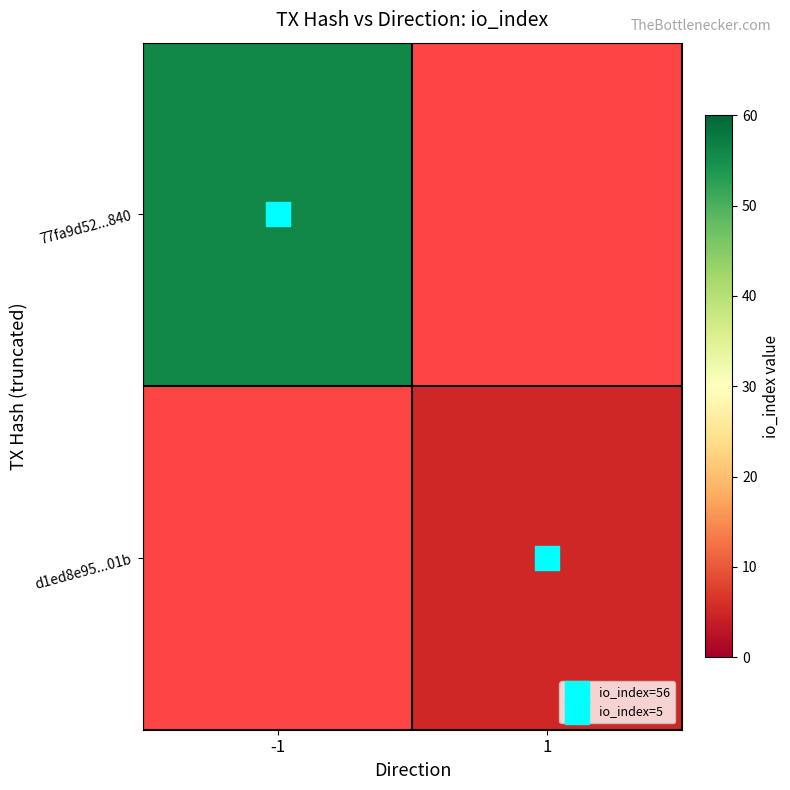

What is the difference between the maximum and minimum values in the row_0 series?

56